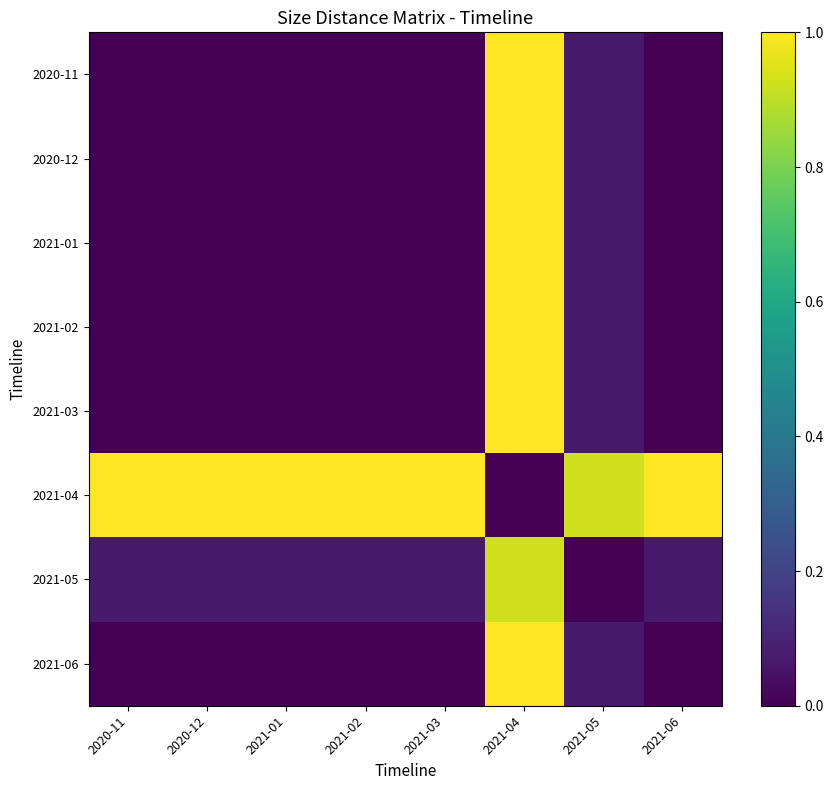

How many distinct data groups are displayed?

8